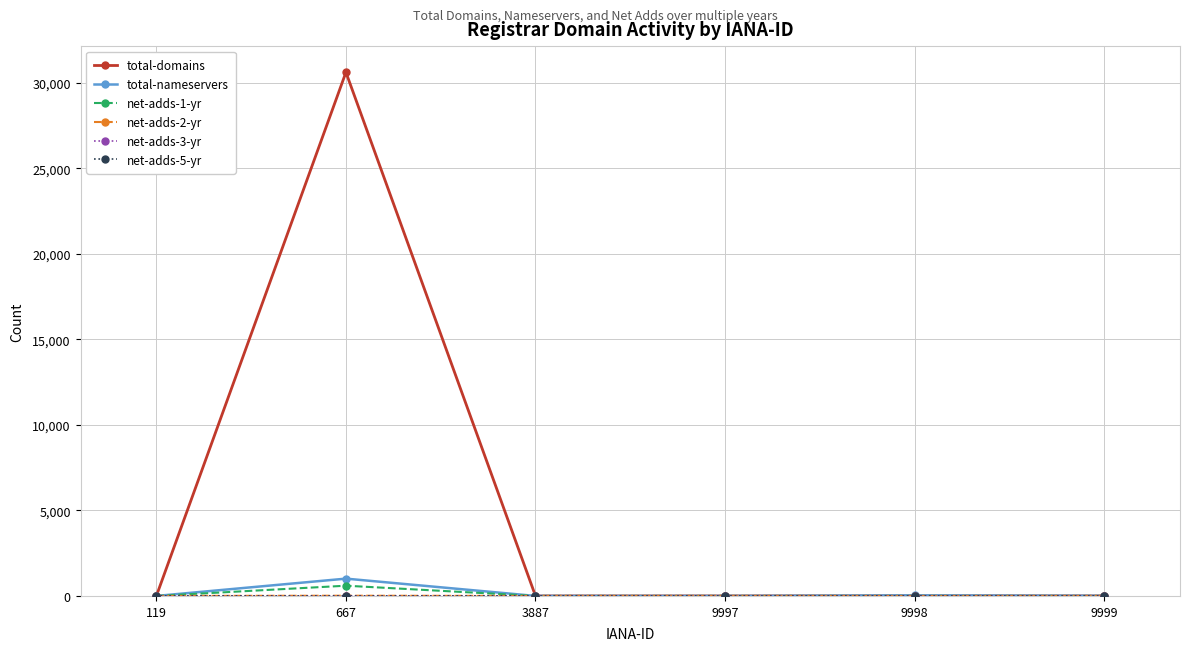

Which category has the highest value in the total-domains series?

667